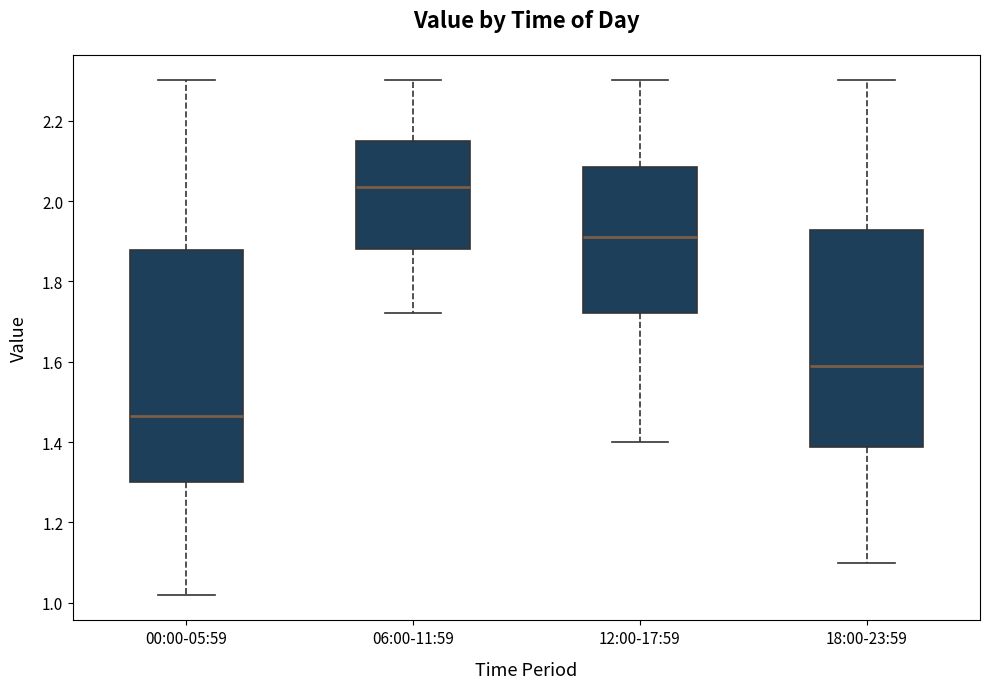

Which box has the lowest median line?

00:00-05:59